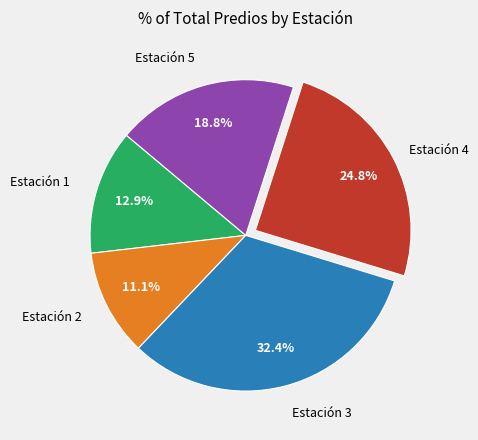

To the nearest percent, what is the difference between the largest and smallest slice percentages?

21%